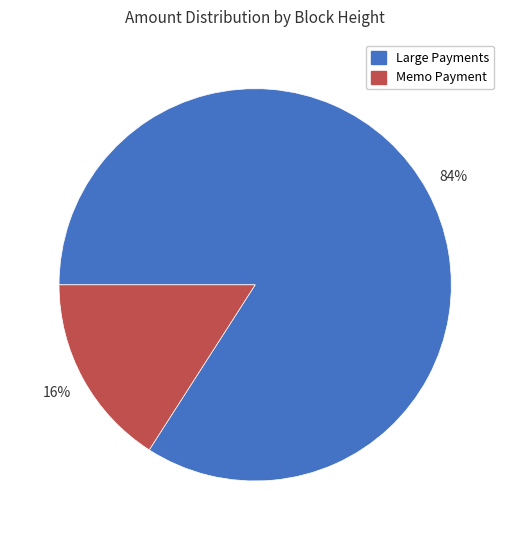

To the nearest percent, what is the difference between the largest and smallest slice percentages?

68%